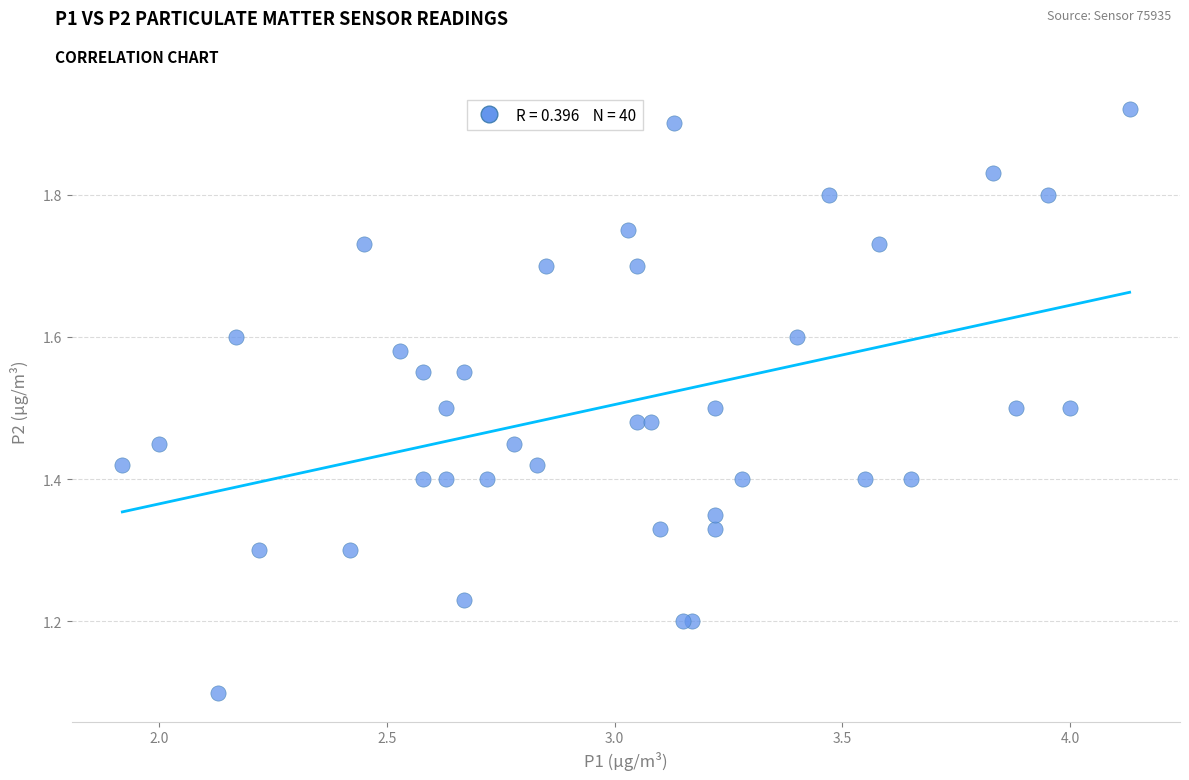

What Y value in the scatter plot is closest to 1?

1.1